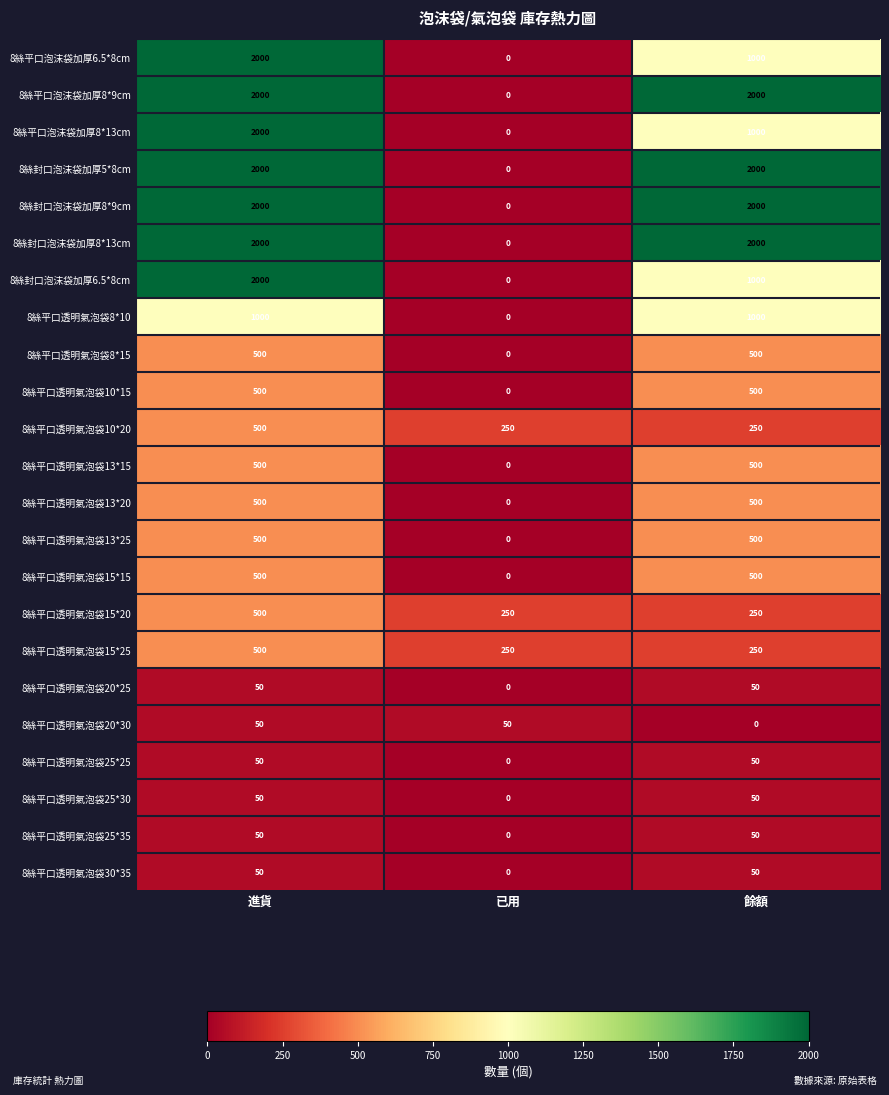

How many distinct data groups are displayed?

23